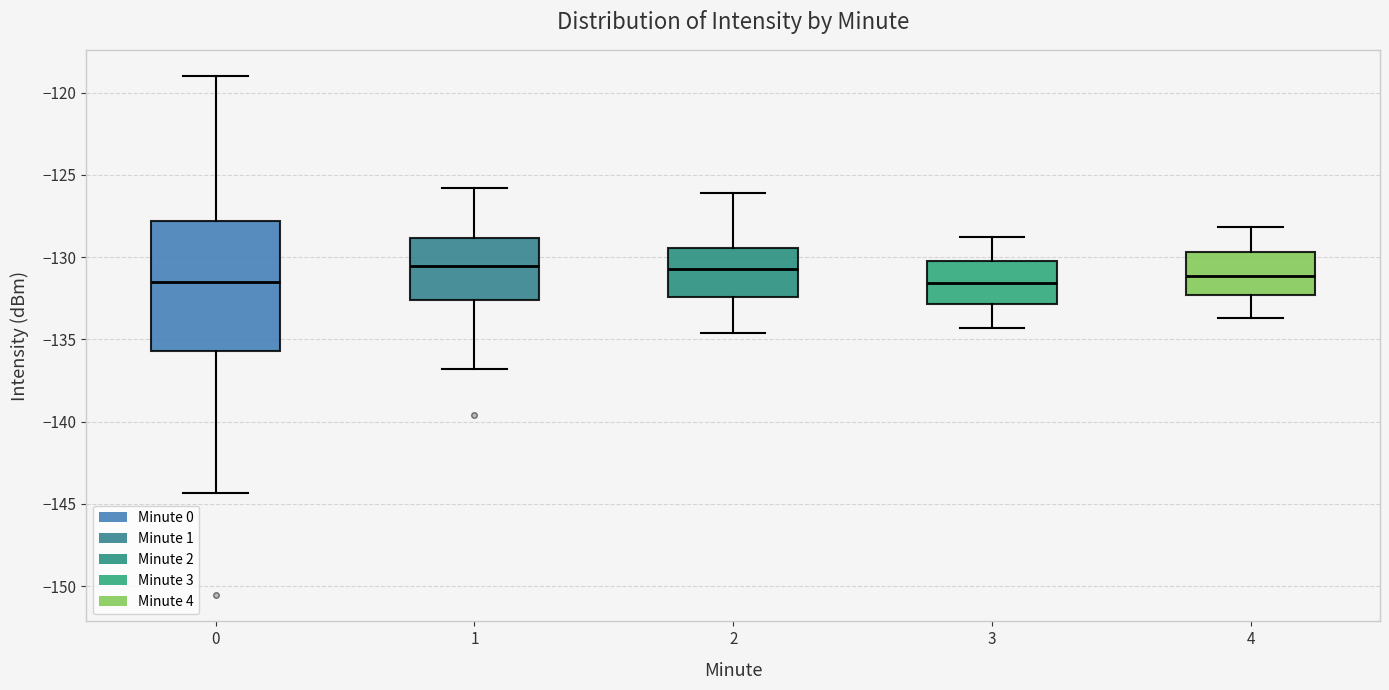

Reading left to right, read every box against the y-axis: the position of its median line, the range the box covers, and the ends of its whiskers. The values are not printed on the chart, so give them approximately, as read against the axis.

0: median -131.5, box -135.5 to -128.0, whiskers -144.5 to -119.0
1: median -130.5, box -132.5 to -129.0, whiskers -137.0 to -126.0
2: median -130.5, box -132.5 to -129.5, whiskers -134.5 to -126.0
3: median -131.5, box -133.0 to -130.0, whiskers -134.5 to -129.0
4: median -131.0, box -132.5 to -129.5, whiskers -133.5 to -128.0